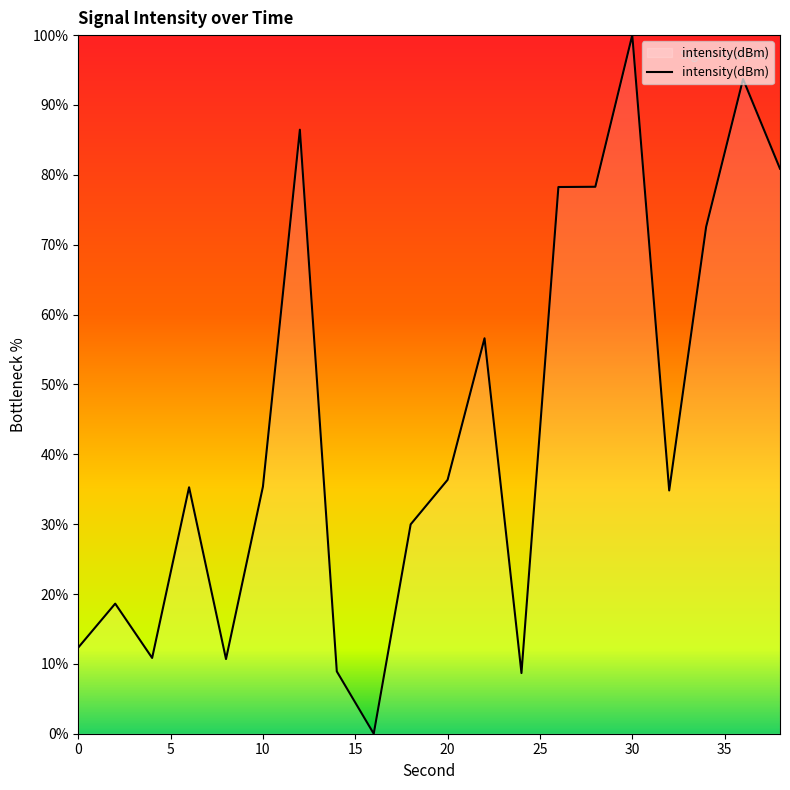

What is the greatest value displayed?

100.0